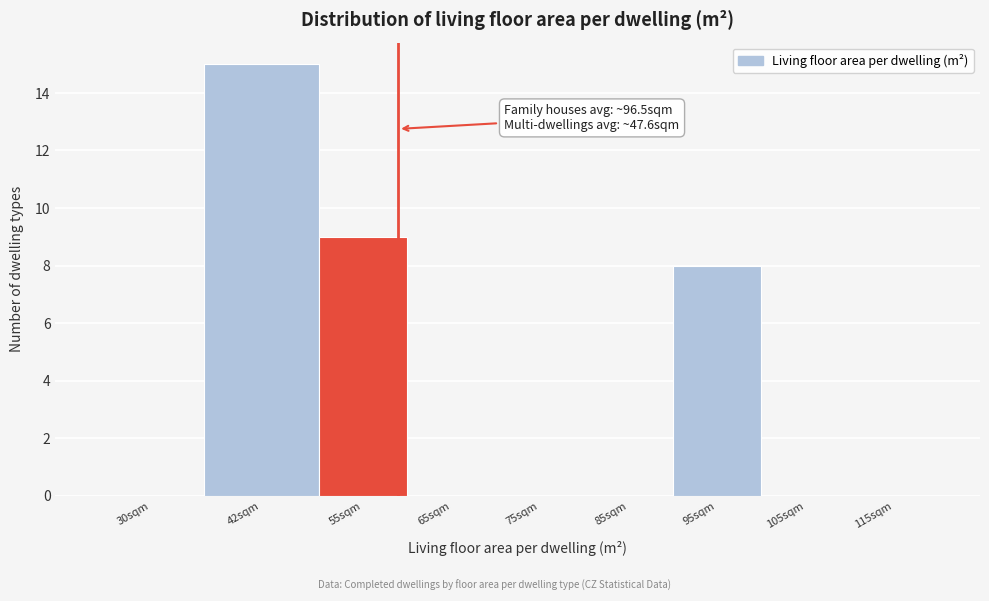

Reading left to right, list all the values displayed in this chart.

30sqm=0	42sqm=15	55sqm=9	65sqm=0	75sqm=0	85sqm=0	95sqm=8	105sqm=0	115sqm=0